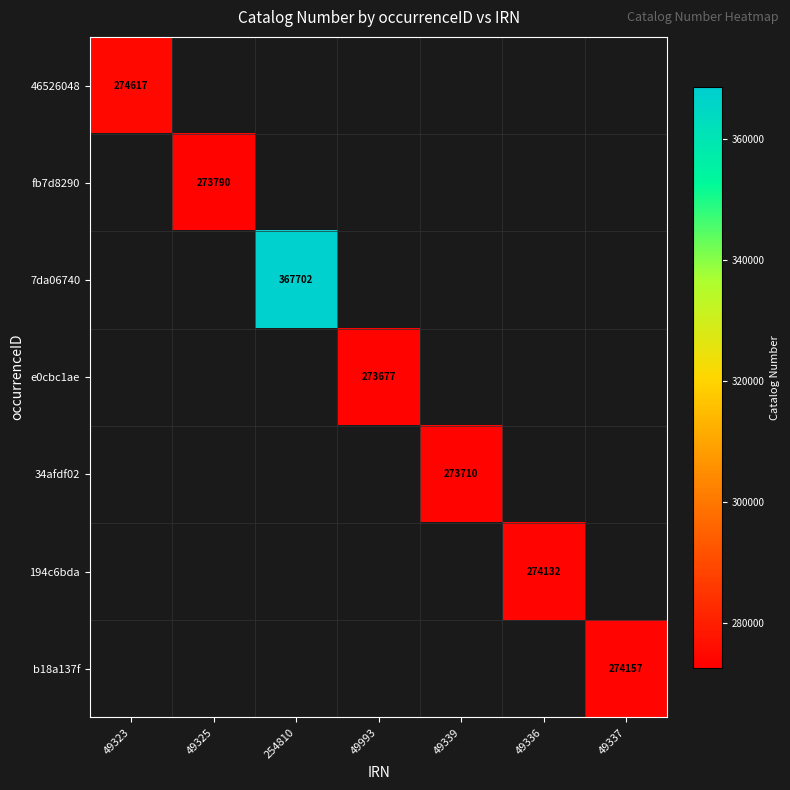

Is it true that fb7d8290 equals 273790 at 49325?

True